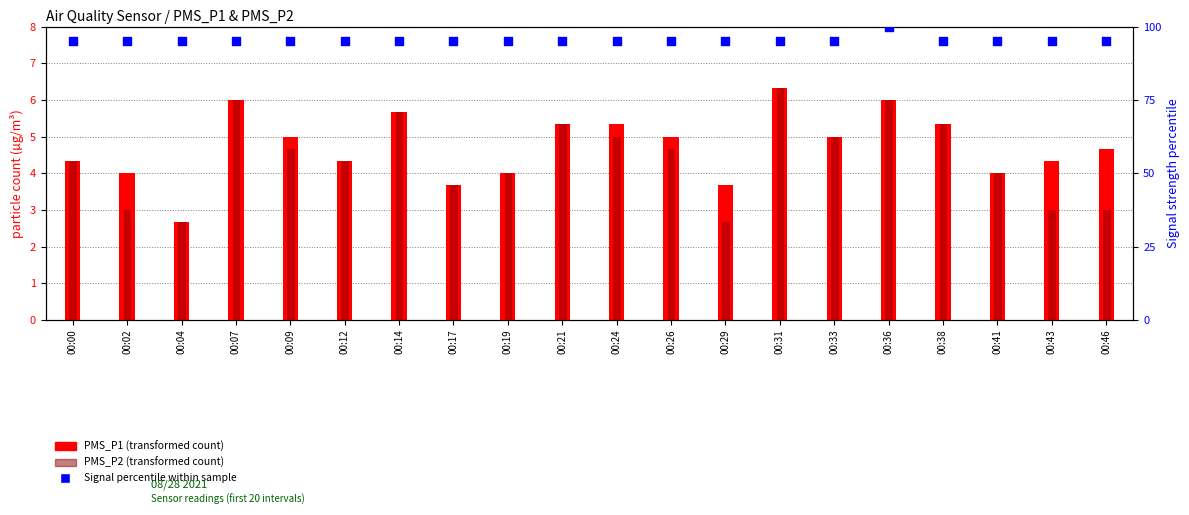

At how many categories does at least one series exceed 12?

20